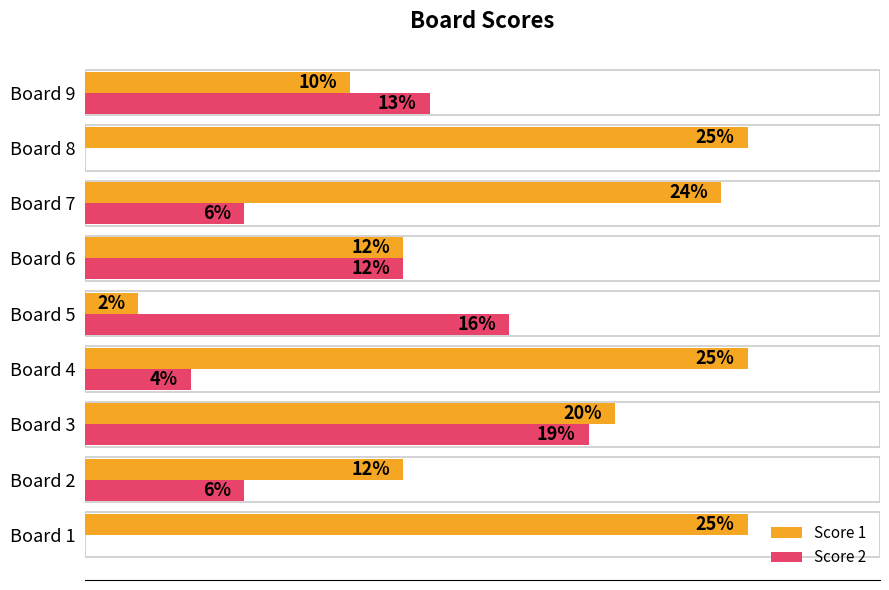

Between Board 1 and Board 5, which series saw the biggest shift?

Score 1